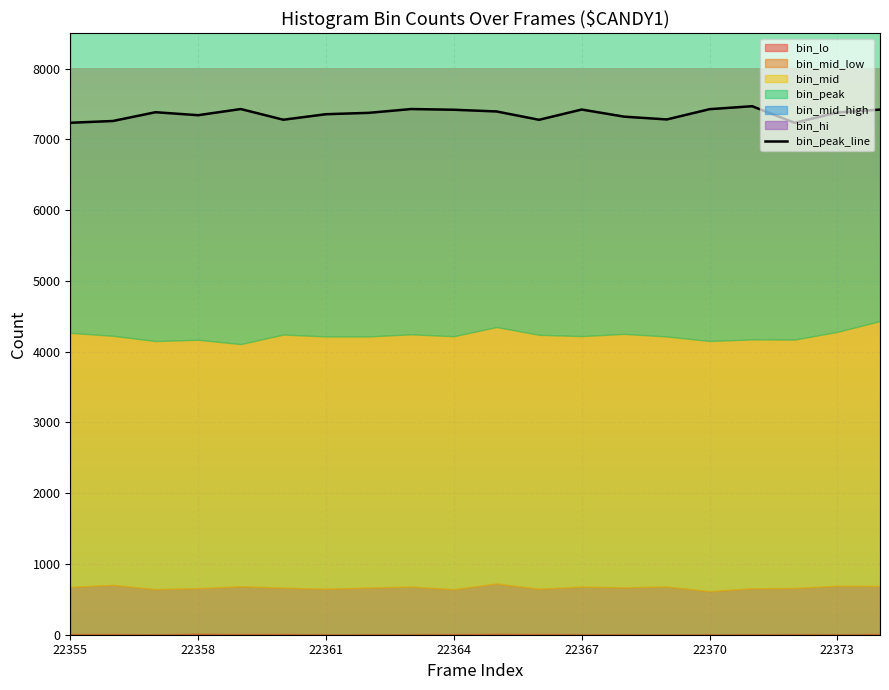

What is the minimum value for bin_peak_line?

7235